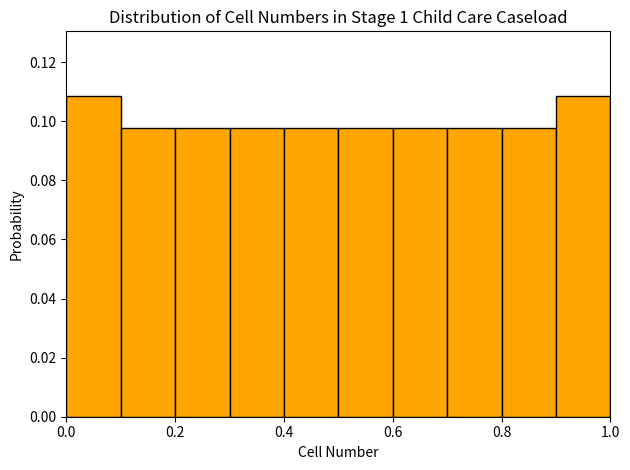

Reading left to right, list every bar in this chart as the range it spans on the x-axis followed by its height. The values are not printed on the chart, so give them approximately, as read against the axis.

0.0 to 0.1: 0.108
0.1 to 0.2: 0.098
0.2 to 0.3: 0.098
0.3 to 0.4: 0.098
0.4 to 0.5: 0.098
0.5 to 0.6: 0.098
0.6 to 0.7: 0.098
0.7 to 0.8: 0.098
0.8 to 0.9: 0.098
0.9 to 1.0: 0.108